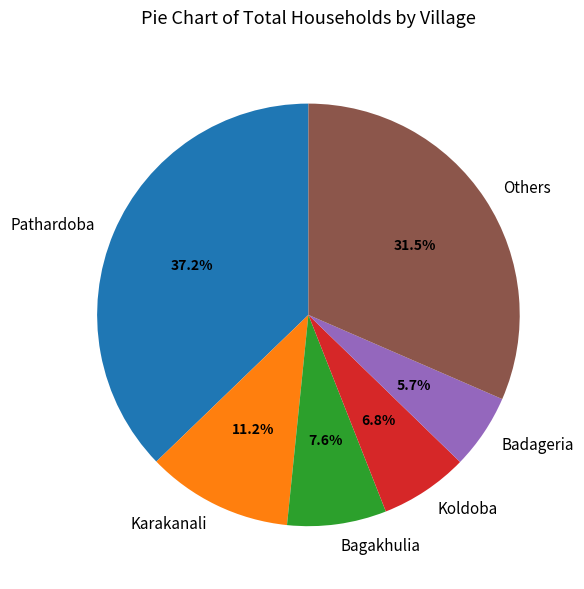

How many segments does this pie chart have?

6